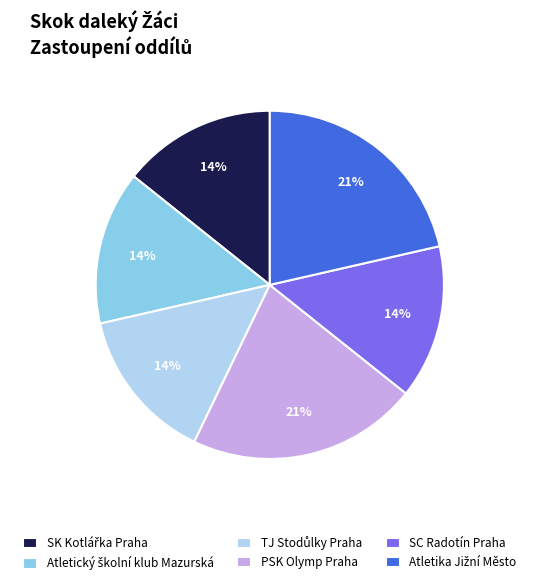

To the nearest percent, what percentage of the pie is SC Radotín Praha?

14%